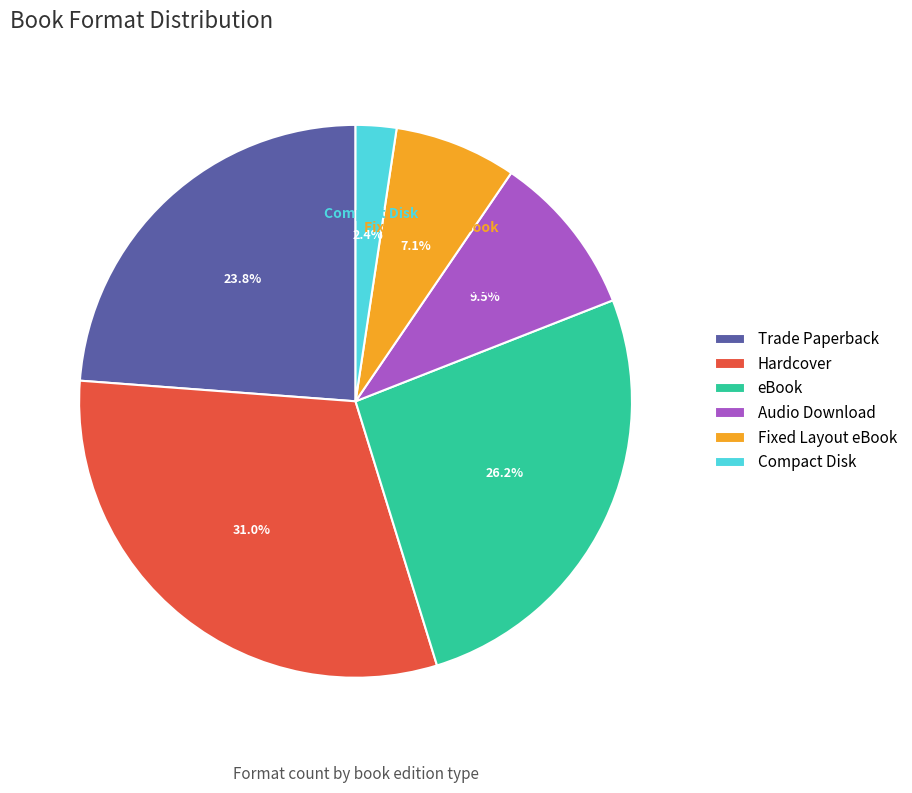

Rank the categories by value from highest to lowest.

Hardcover, eBook, Trade Paperback, Audio Download, Fixed Layout eBook, Compact Disk